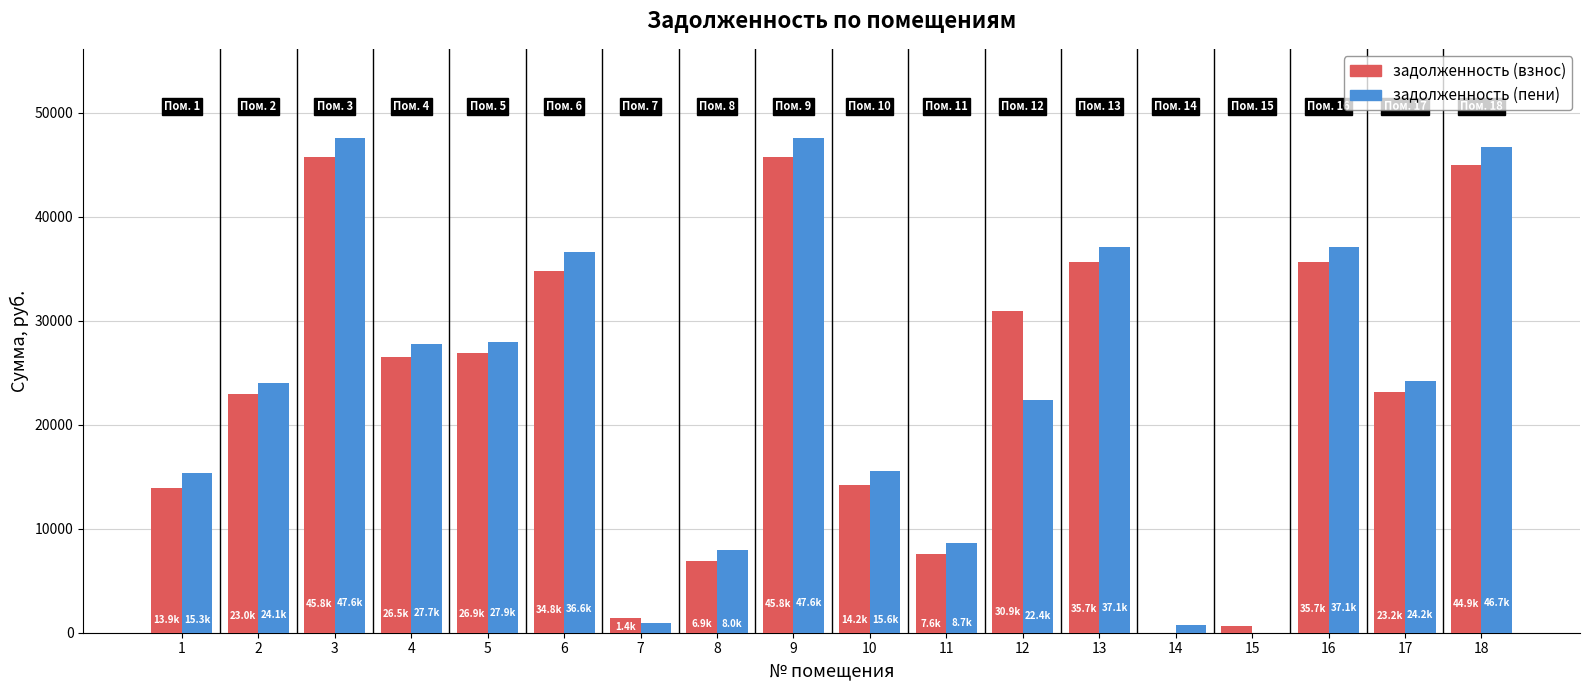

What is the total value across all series at 8?

14857.1